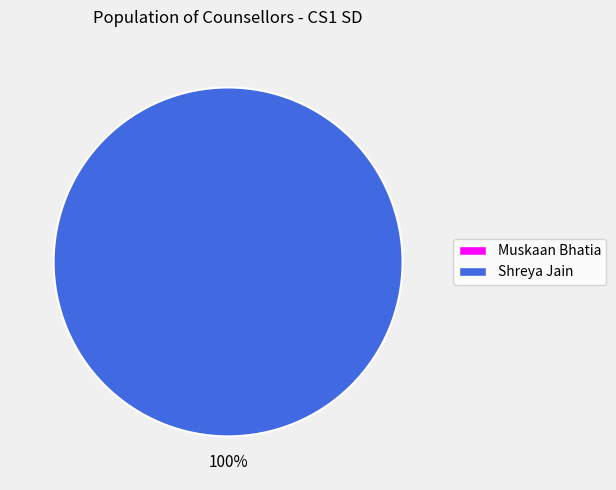

What percentage is the Shreya Jain slice, to the nearest percent?

100%